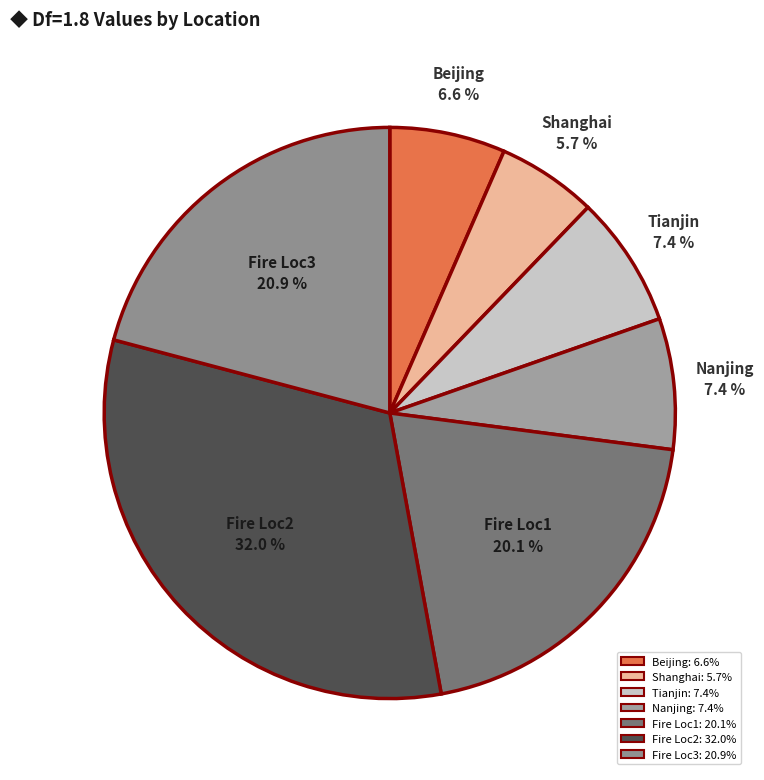

True or false: Fire Loc3 accounts for 34% of the total.

False